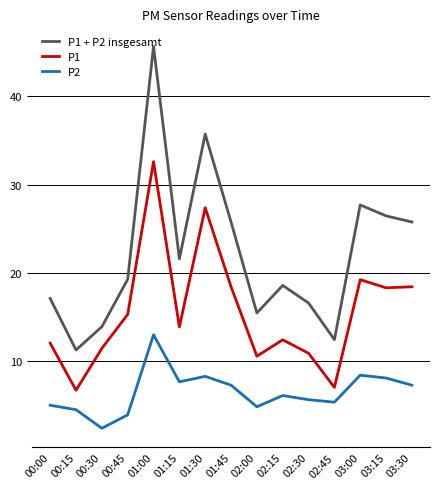

What position from the left is 00:00?

1